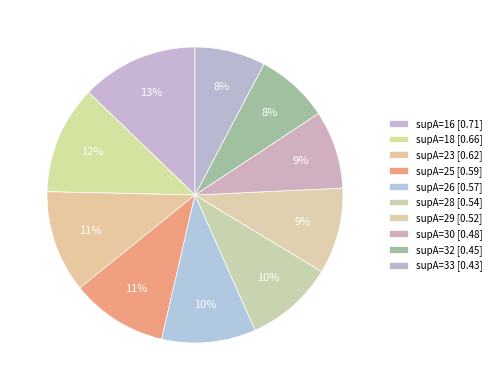

Count the number of slices in the pie.

10